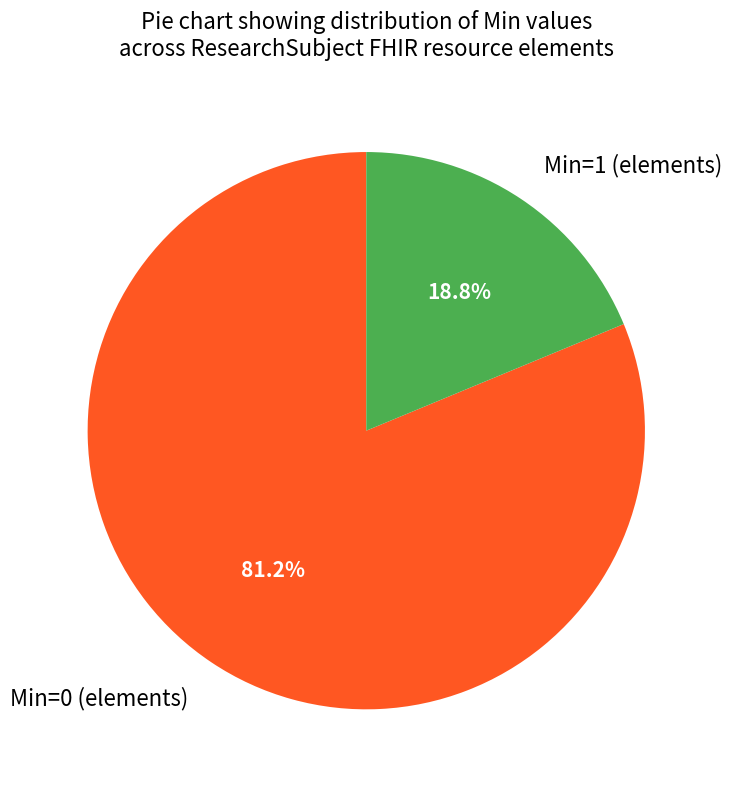

What is the largest slice in the pie chart?

Min=0 (elements)